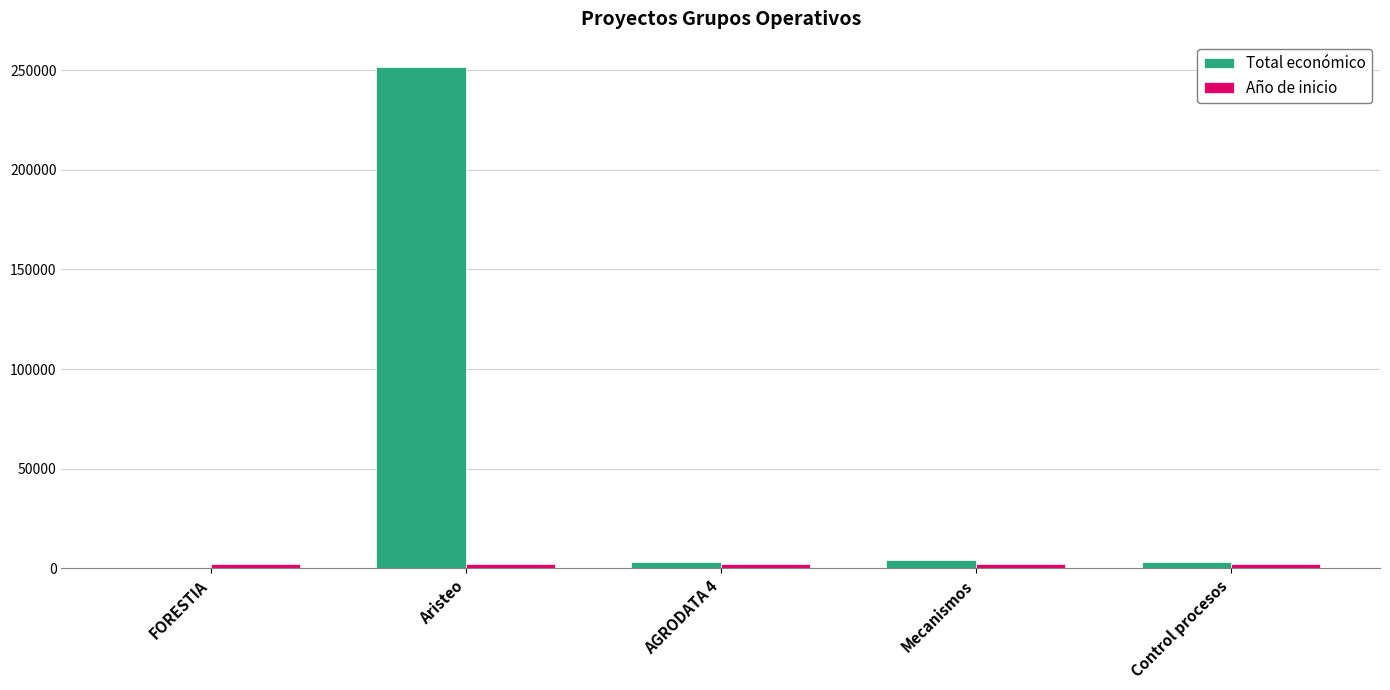

How many groups of bars are there?

5